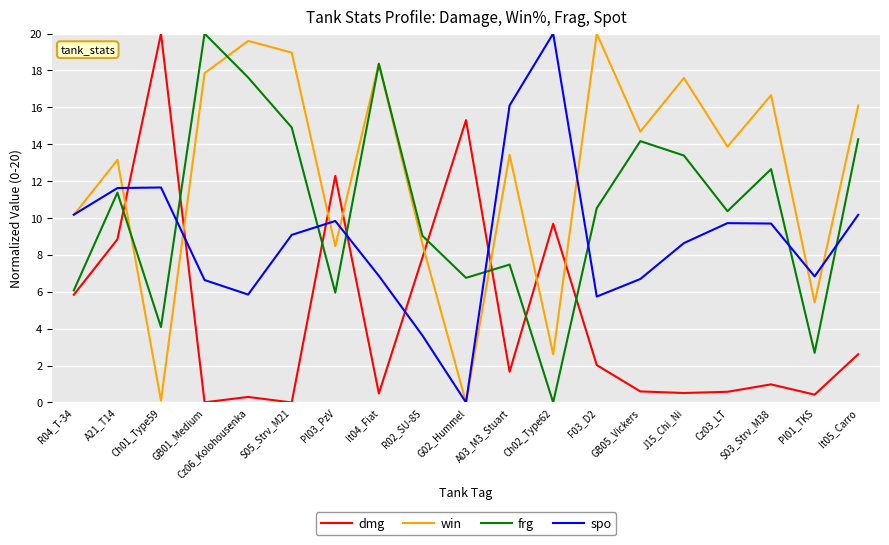

How many values in the frg series are below 10?

8